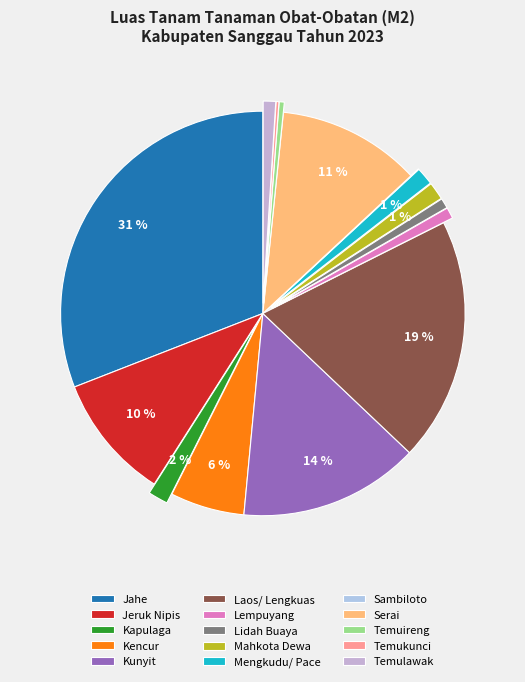

Is the sum of Temukunci and Laos/ Lengkuas greater than half?

No